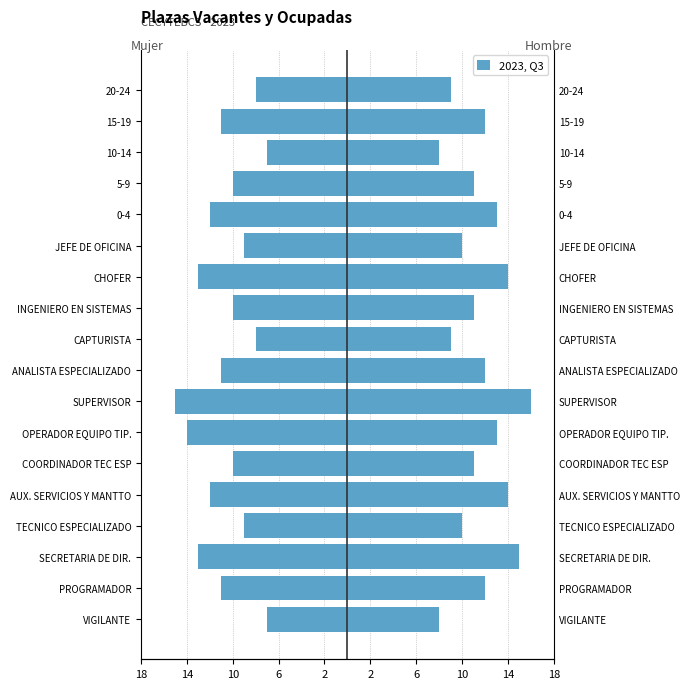

How many data points in Mujer are above -10?

6